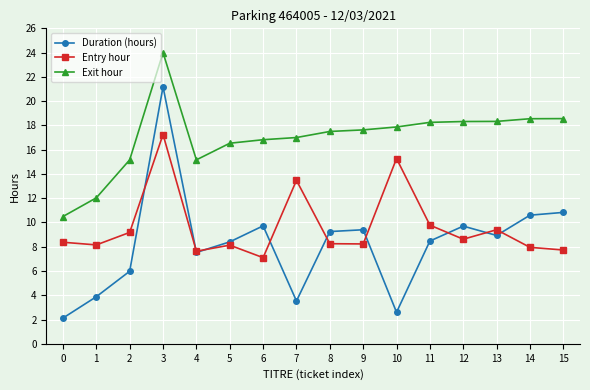

What is the difference between the highest and lowest values at 13?

9.4